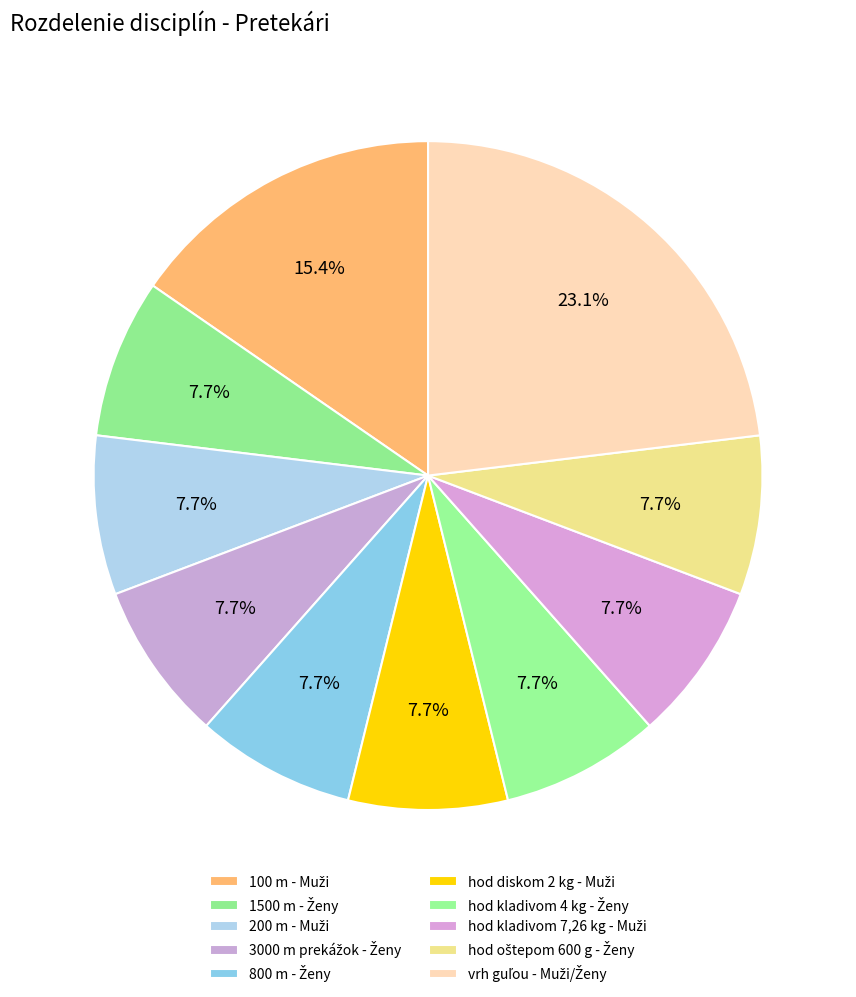

How many slices are in this pie chart?

10